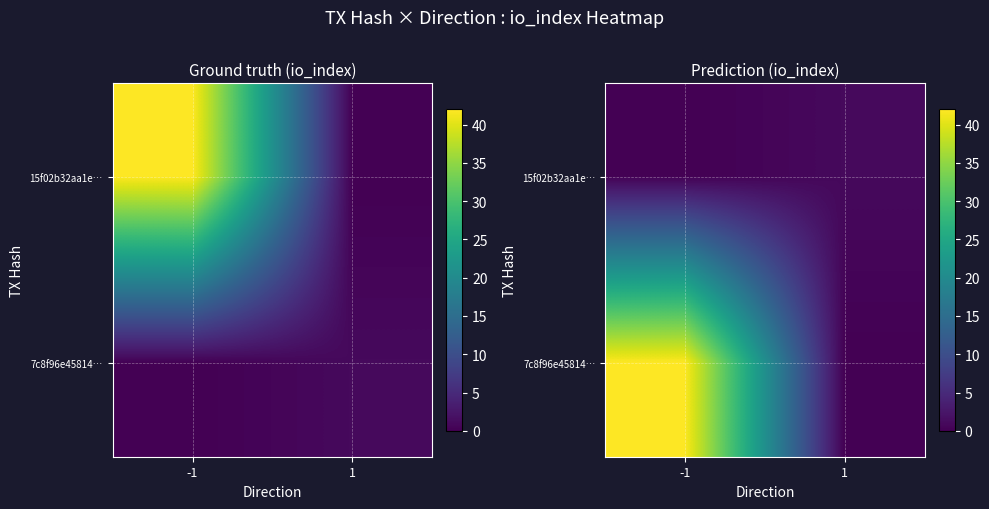

Rank the categories by 7c8f96e45814… value from highest to lowest.

-1, 1